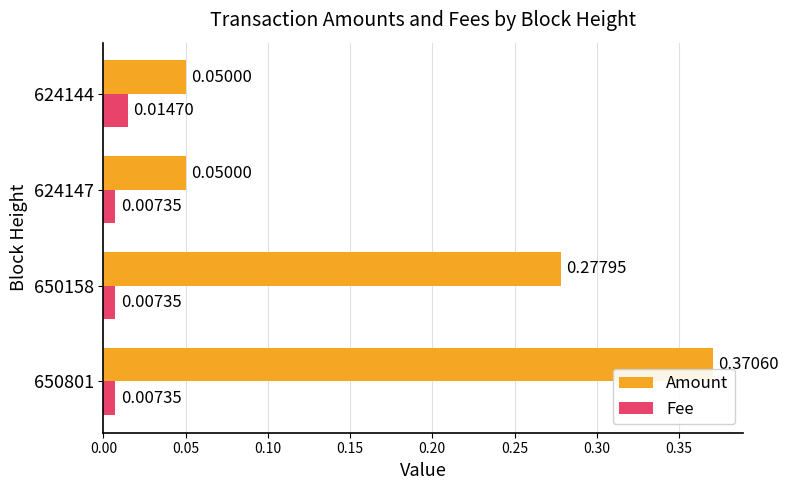

At 650801, list the series in order from smallest to largest.

Fee, Amount